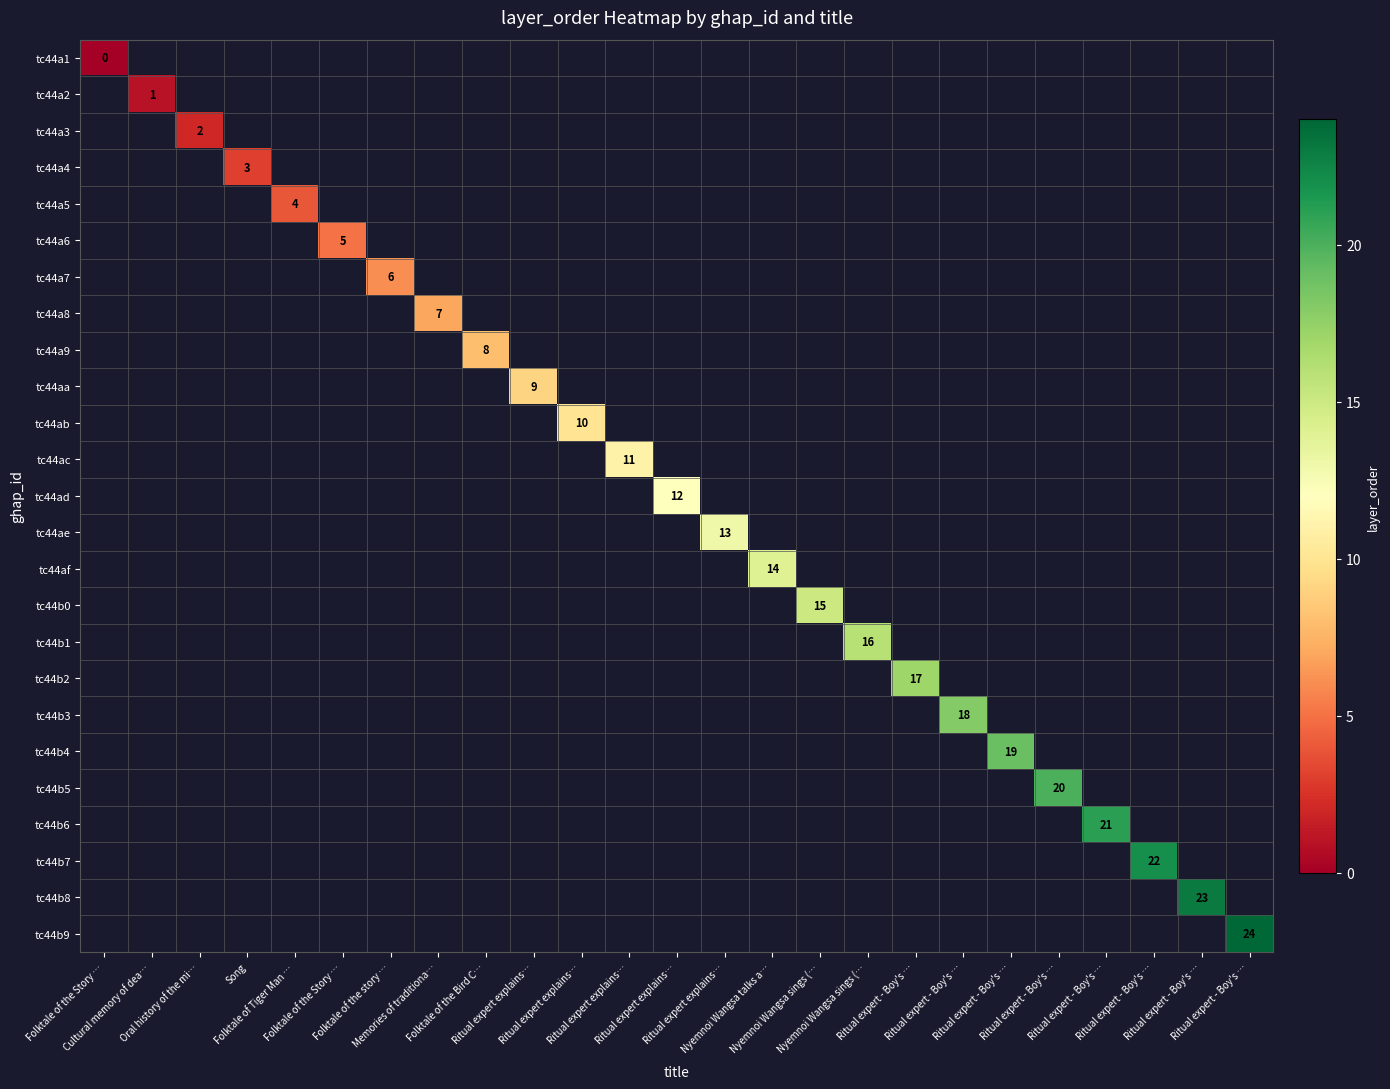

Which category has the lowest value in the tc44a6 series?

Folktale of the Story …